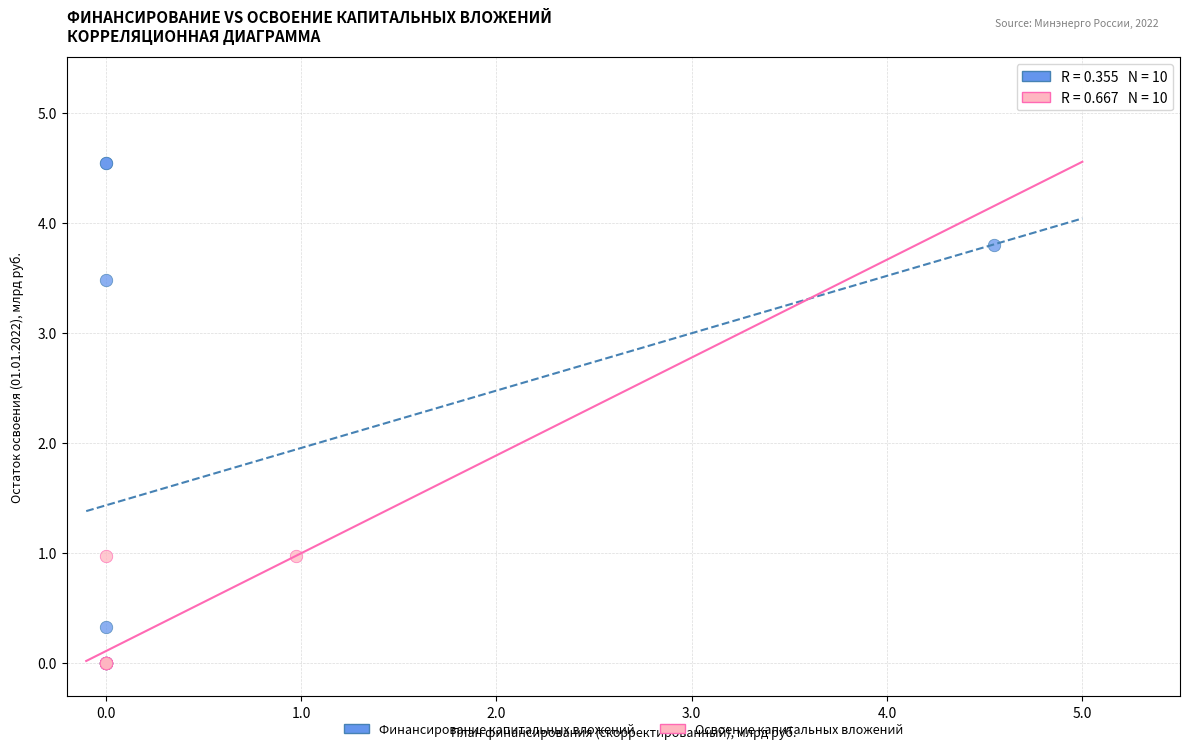

Which series reaches the maximum Y coordinate?

Финансирование капитальных вложений